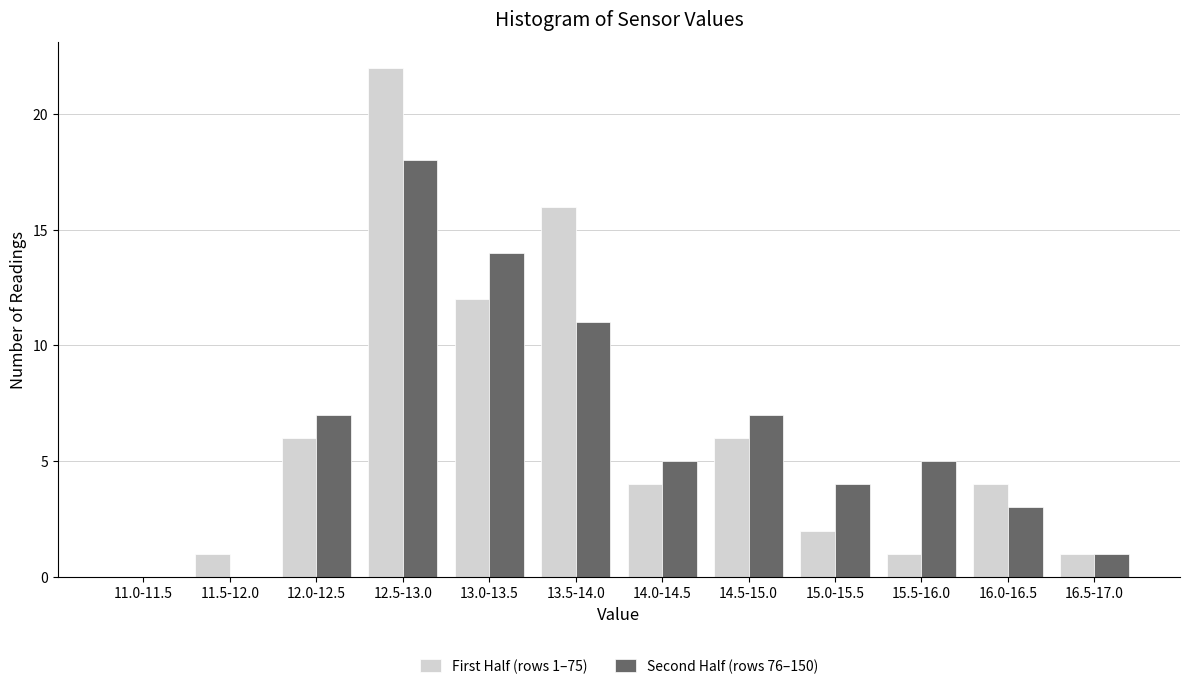

Reading right to left, transcribe all the data shown in this chart.

First Half (rows 1–75): 16.5-17.0=1	16.0-16.5=4	15.5-16.0=1	15.0-15.5=2	14.5-15.0=6	14.0-14.5=4	13.5-14.0=16	13.0-13.5=12	12.5-13.0=22	12.0-12.5=6	11.5-12.0=1	11.0-11.5=0
Second Half (rows 76–150): 16.5-17.0=1	16.0-16.5=3	15.5-16.0=5	15.0-15.5=4	14.5-15.0=7	14.0-14.5=5	13.5-14.0=11	13.0-13.5=14	12.5-13.0=18	12.0-12.5=7	11.5-12.0=0	11.0-11.5=0